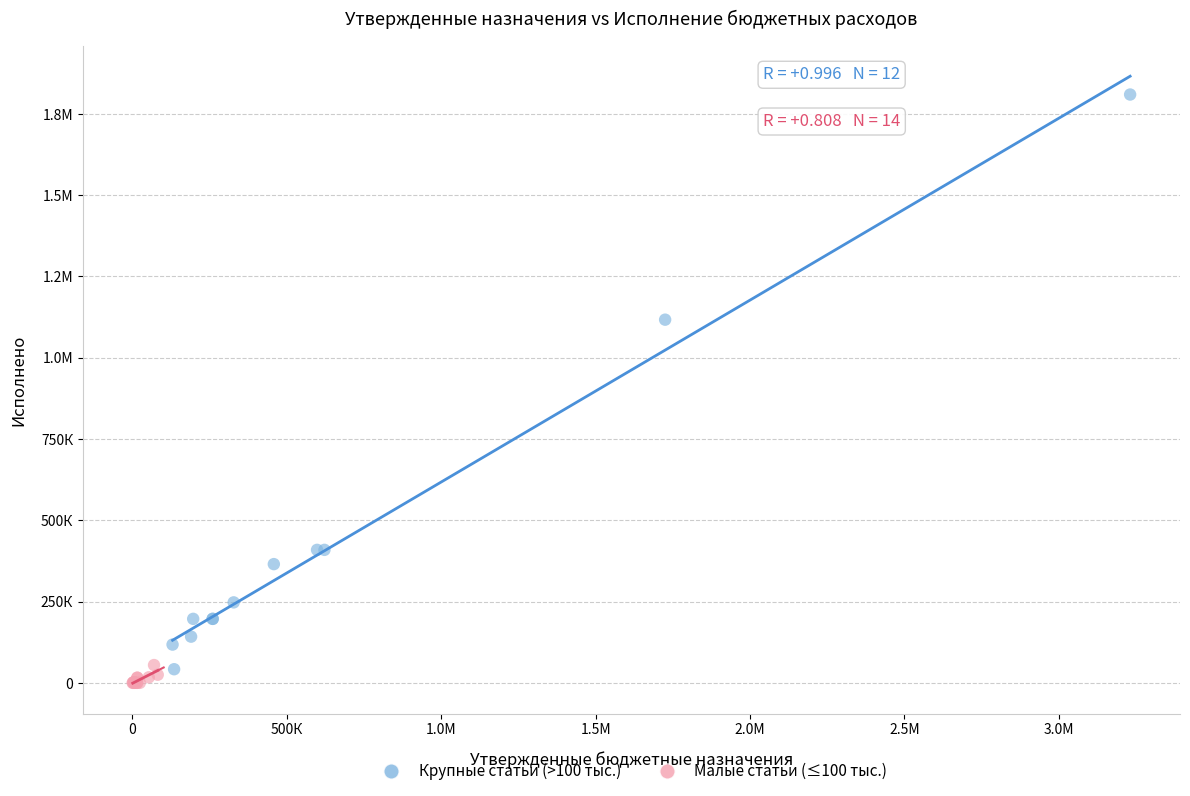

What are all the series names shown in the legend?

Крупные статьи (>100 тыс.), Малые статьи (≤100 тыс.)